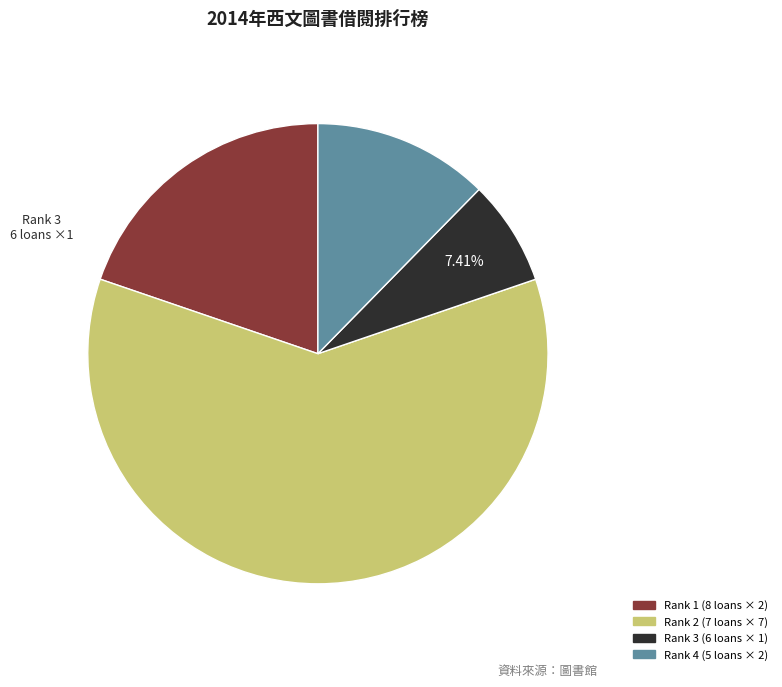

Between Rank 3 (6 loans × 1) and Rank 4 (5 loans × 2), which is larger?

Rank 4 (5 loans × 2)